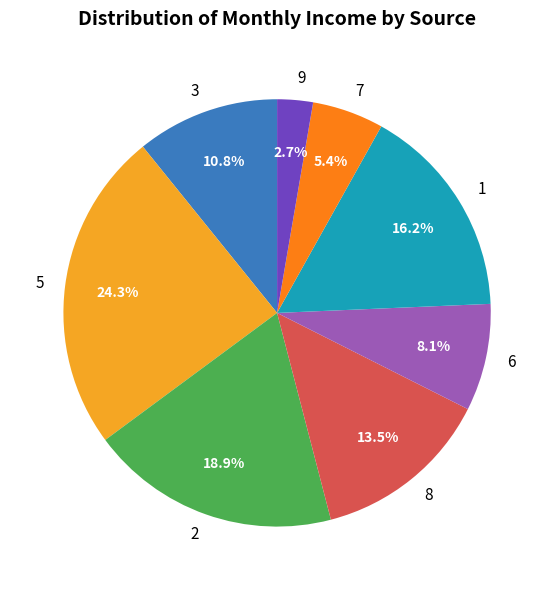

Count the number of slices in the pie.

8